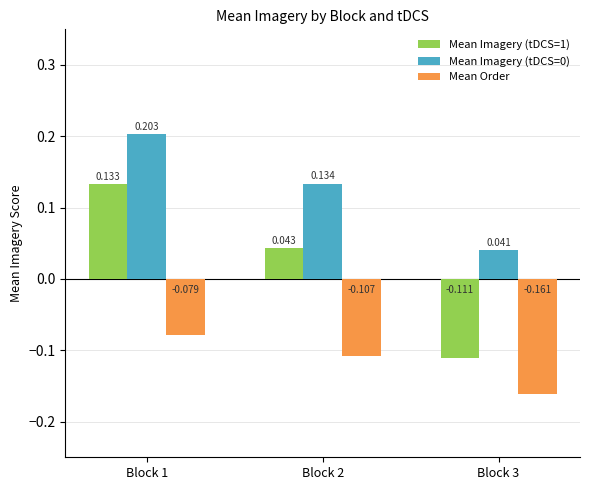

The value of Mean Imagery (tDCS=0) at Block 1 is 0.1. True or false?

False